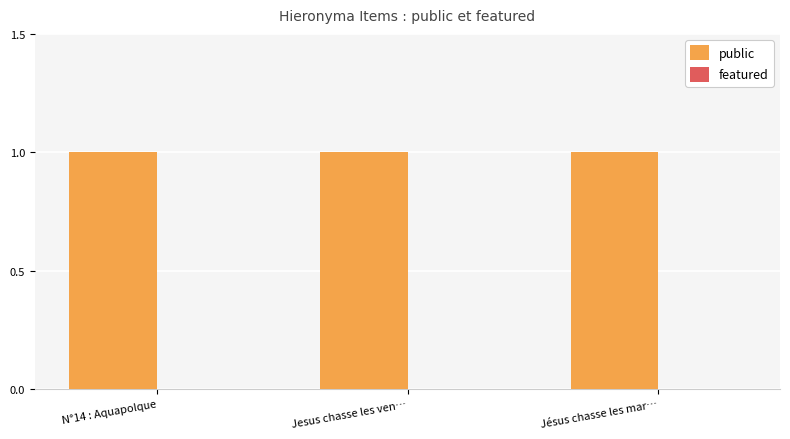

What is the label of the 3rd bar from the left?

Jésus chasse les mar…